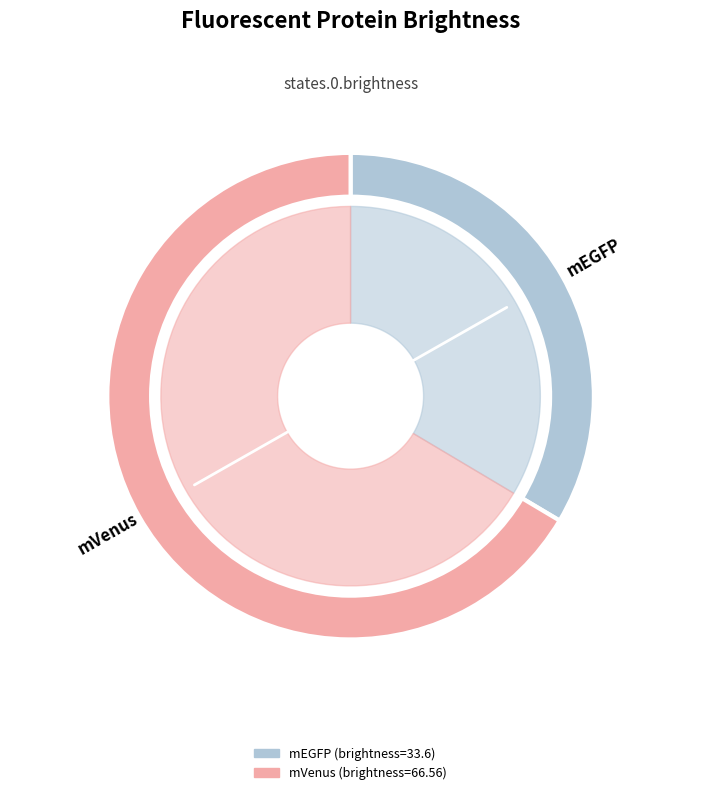

True or false: 10.1021/bi0516273 accounts for 79% of the total.

False